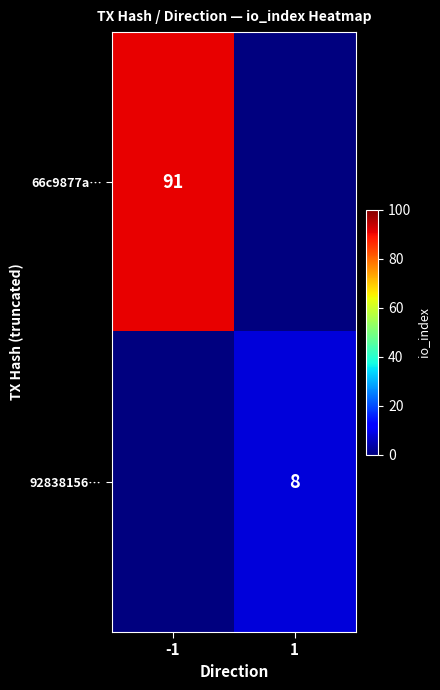

Is it true that 66c9877a… equals 91 at -1?

True